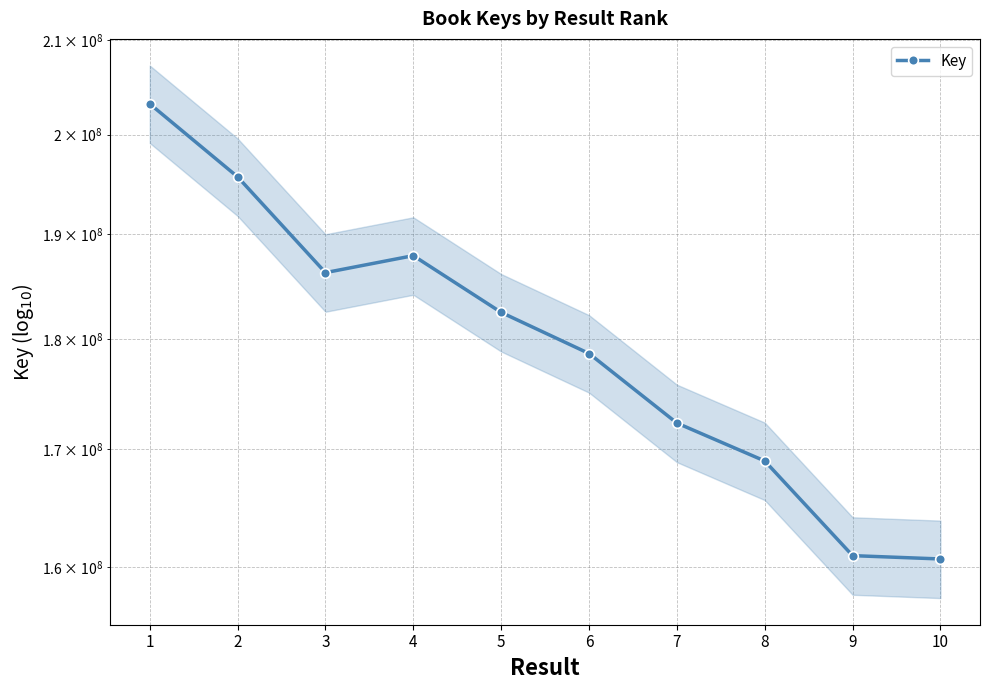

List the labels in order of value, largest first.

1, 2, 4, 3, 5, 6, 7, 8, 9, 10